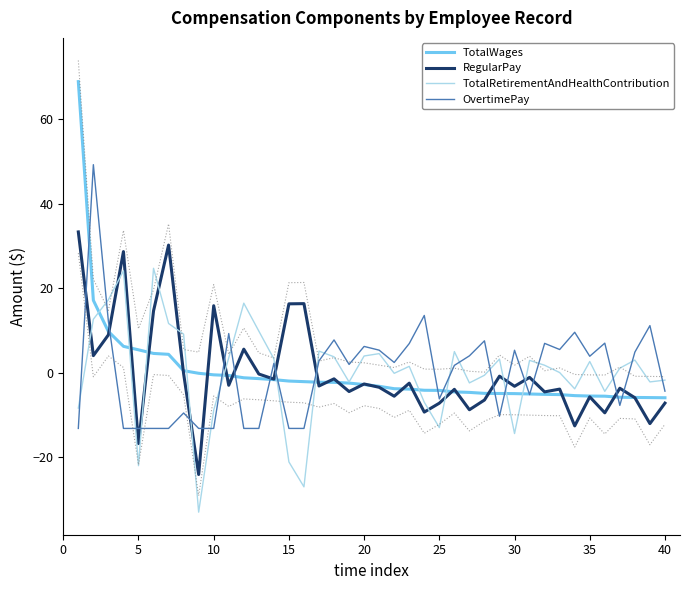

What is the maximum value shown in the chart?

68.8